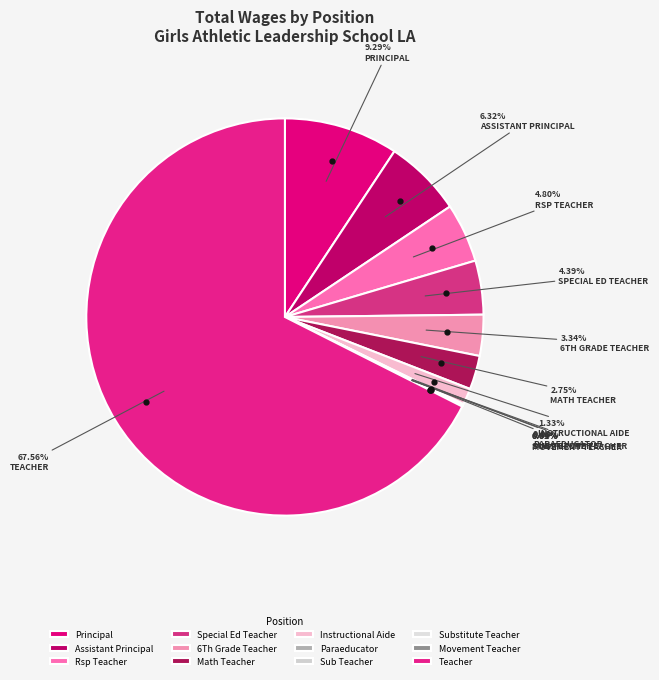

What portion of the pie excludes Rsp Teacher?

95.2%